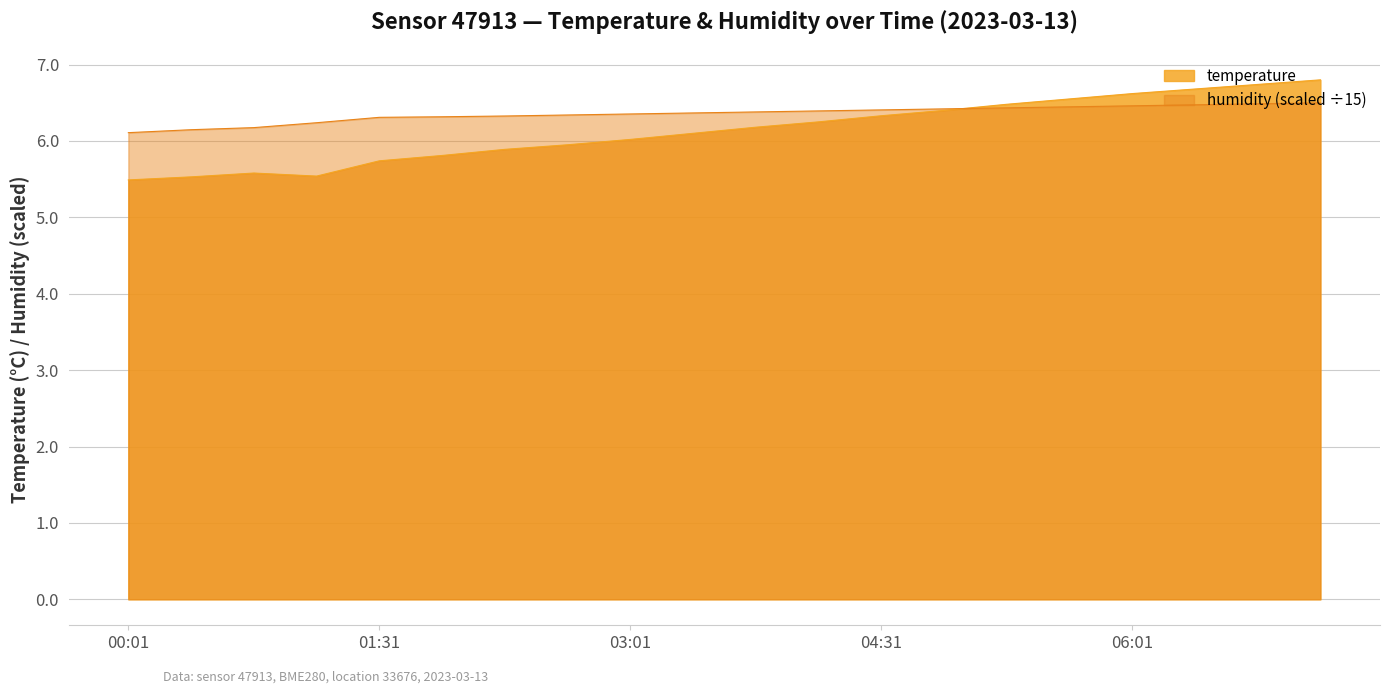

True or false: humidity has more than 0 points higher than both neighbors.

False